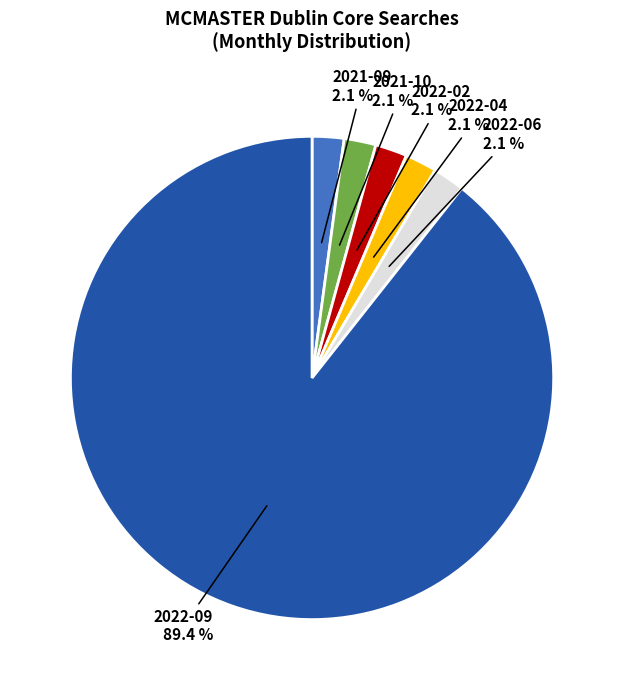

Is there any slice that represents more than half of the pie?

Yes